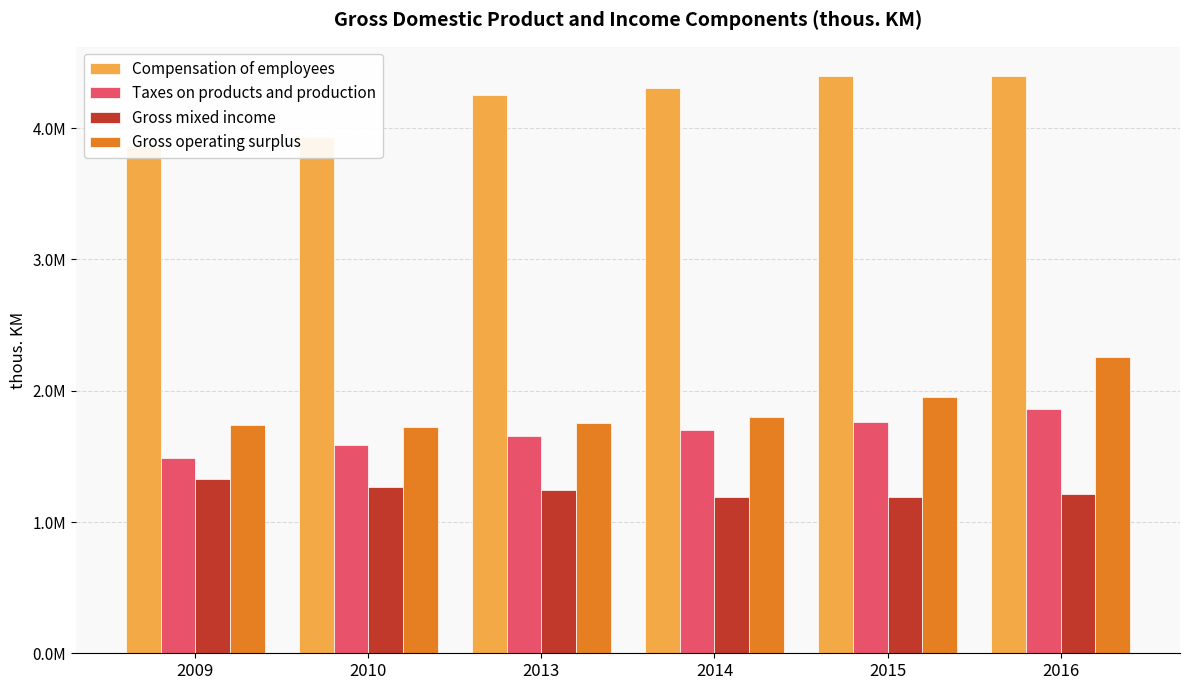

Is the value of Compensation of employees at 2016 greater than the value of Gross operating surplus at 2015?

Yes